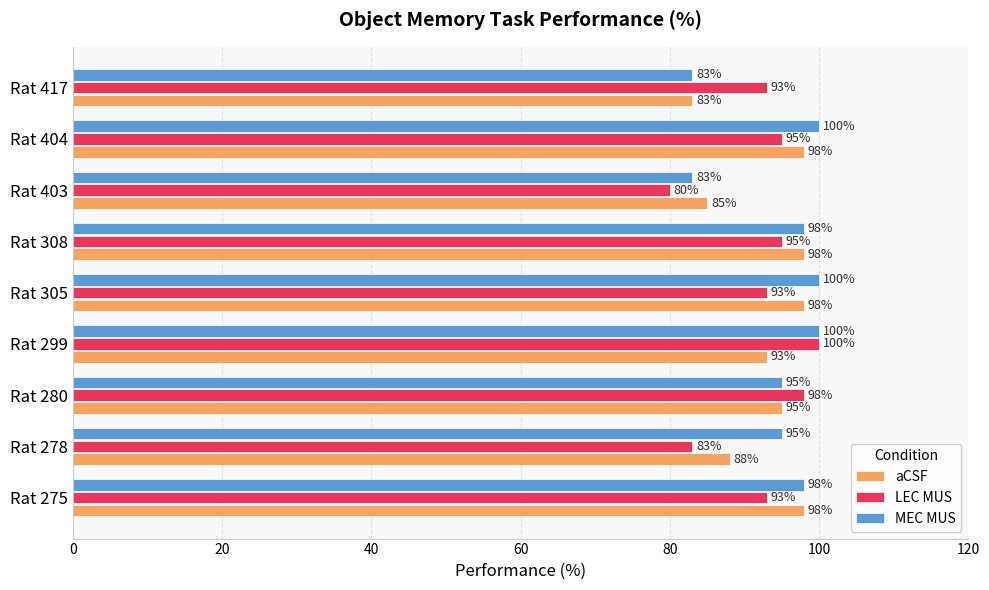

What value does the LEC MUS series have at Rat 417, to the nearest 5?

95